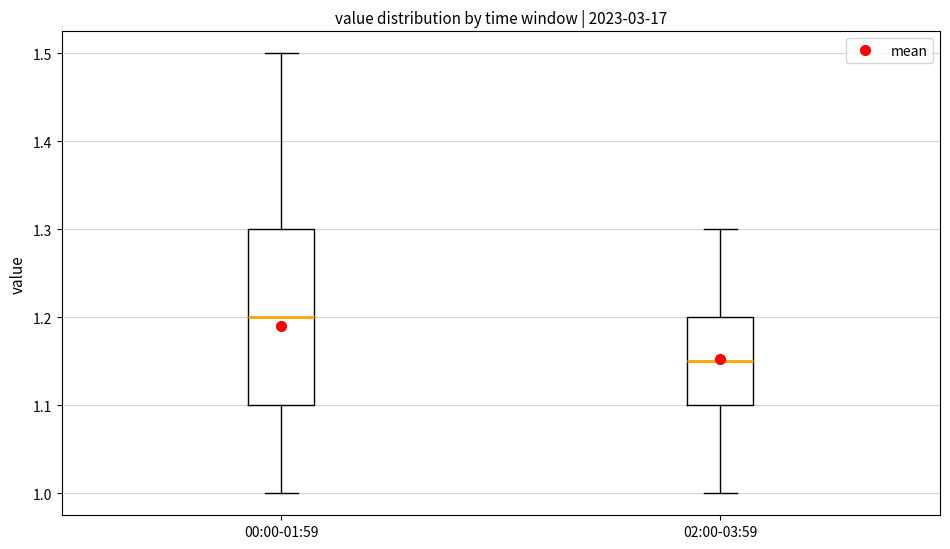

Reading left to right, read every box against the y-axis: the position of its median line, the range the box covers, and the ends of its whiskers. The values are not printed on the chart, so give them approximately, as read against the axis.

00:00-01:59: median 1.20, box 1.10 to 1.30, whiskers 1.00 to 1.50
02:00-03:59: median 1.15, box 1.10 to 1.20, whiskers 1.00 to 1.30